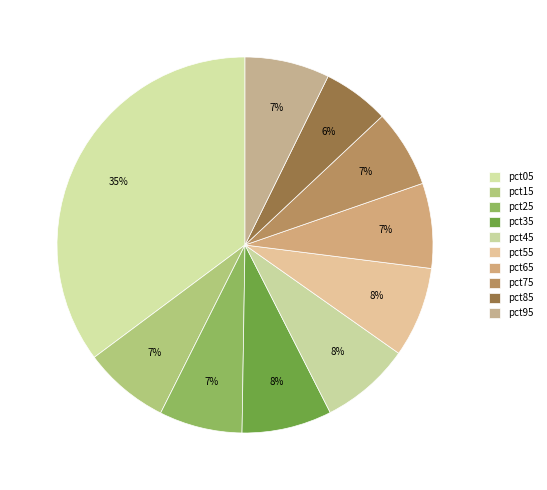

What is the change in value from pct45 to pct85?

-0.1